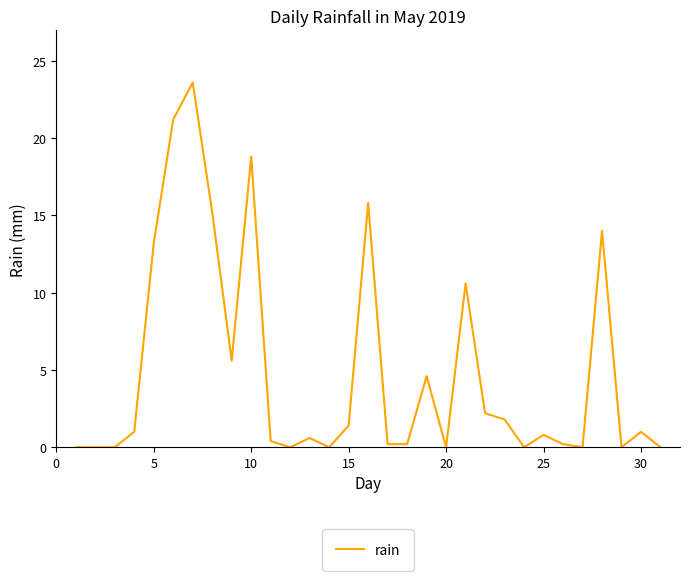

Reading left to right, list all the values displayed in this chart.

0.0	0.0	0.0	1.0	13.2	21.2	23.6	15.2	5.6	18.8	0.4	0.0	0.6	0.0	1.4	15.8	0.2	0.2	4.6	0.0	10.6	2.2	1.8	0.0	0.8	0.2	0.0	14.0	0.0	1.0	0.0